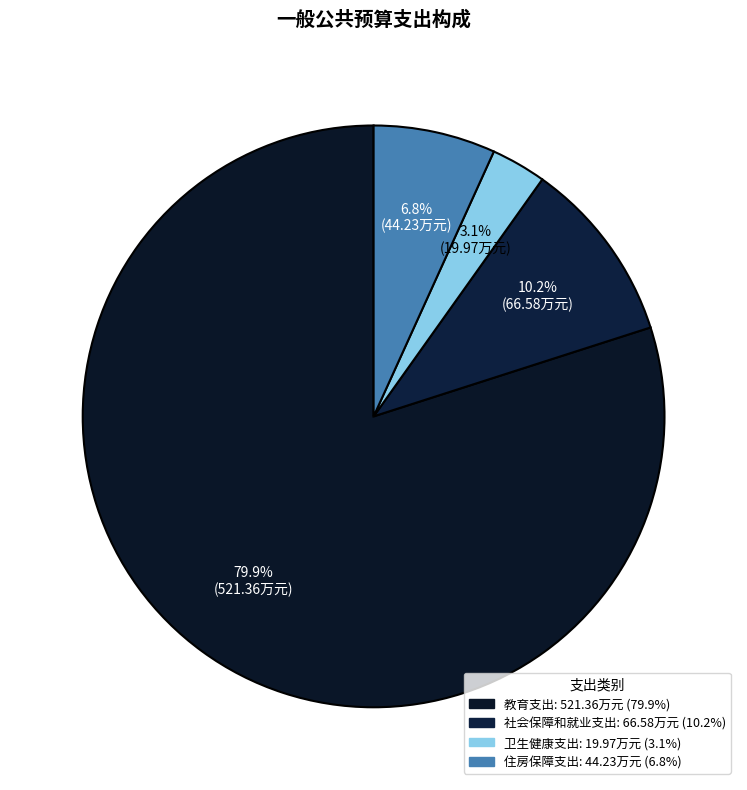

What percentage is the 住房保障支出 slice, to the nearest percent?

7%